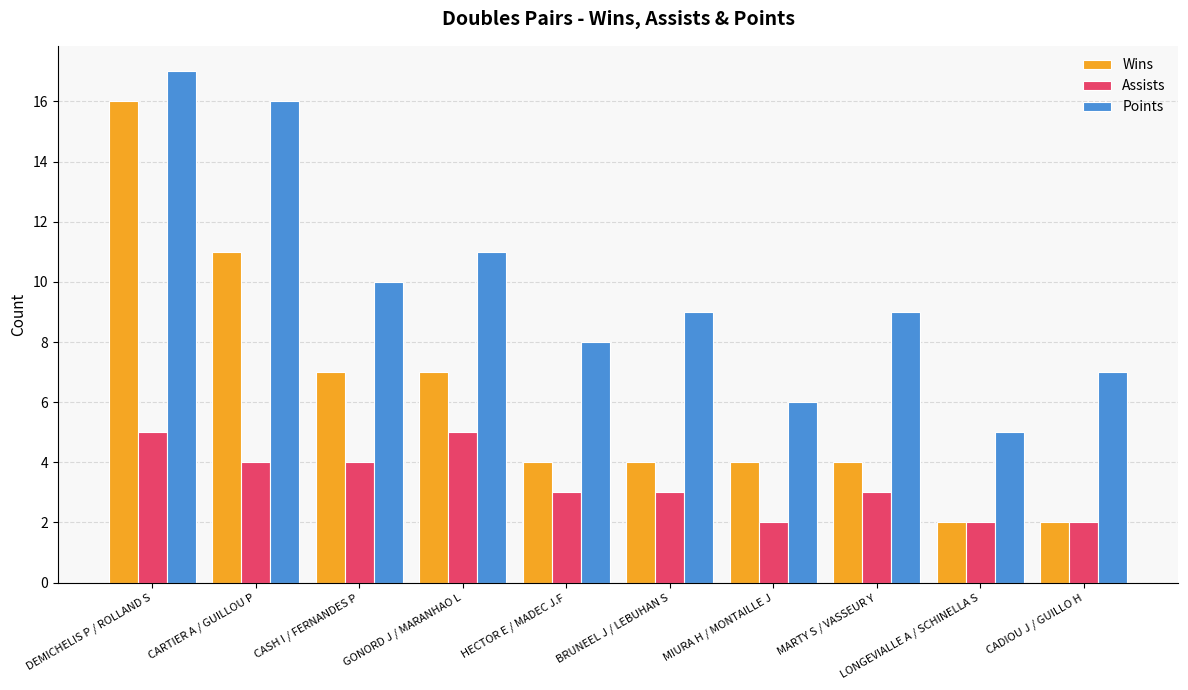

The Wins series shows 12 at CASH I / FERNANDES P. True or false?

False